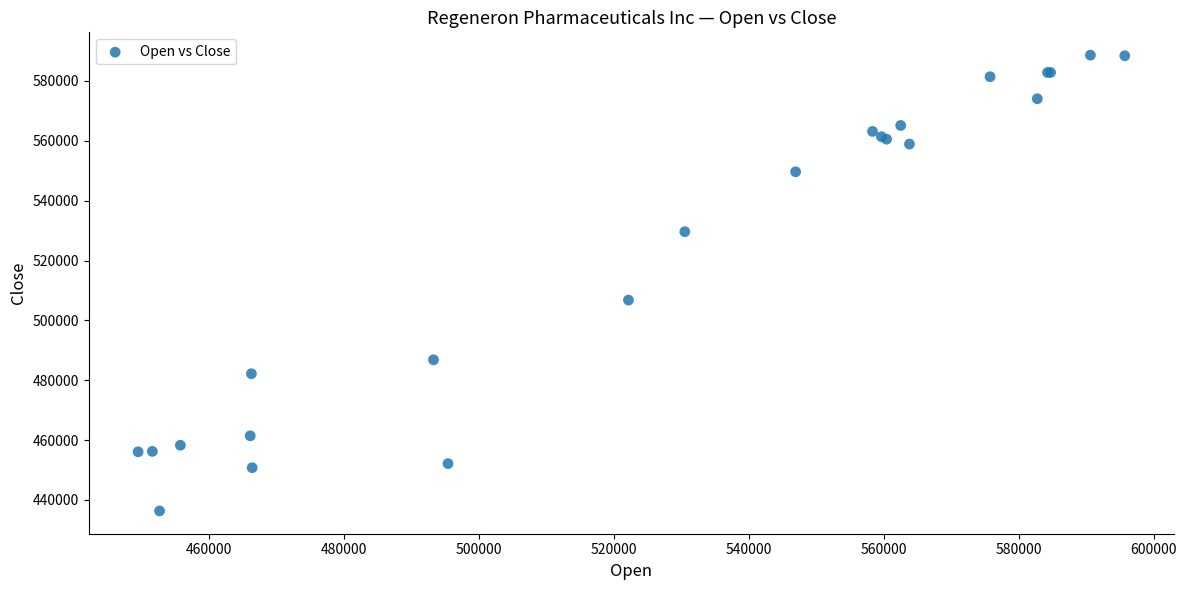

What Y value in the scatter plot is closest to 512485?

506782